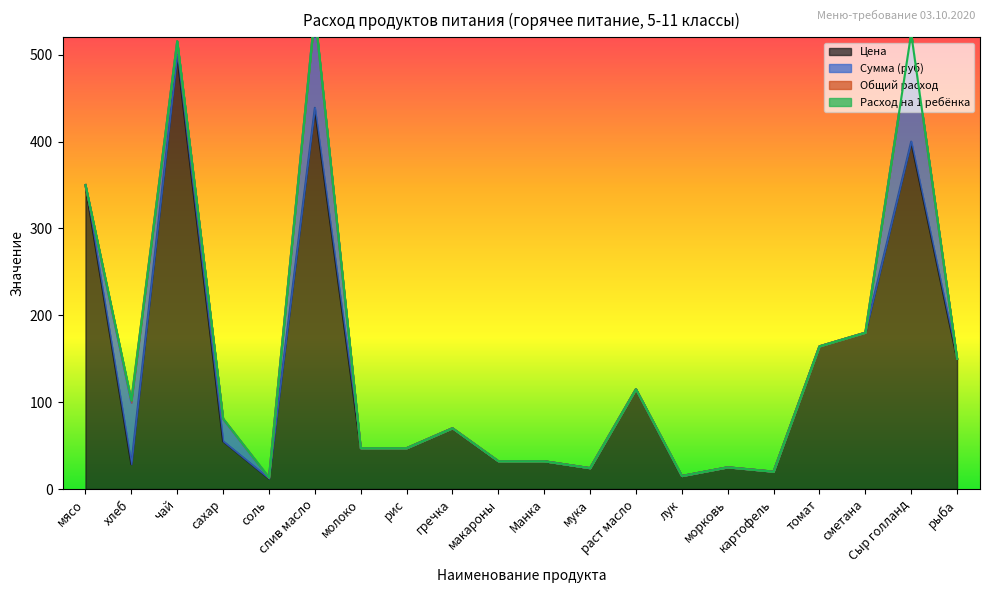

True or false: Расход на 1 ребёнка has more than 1 interior local peaks.

True